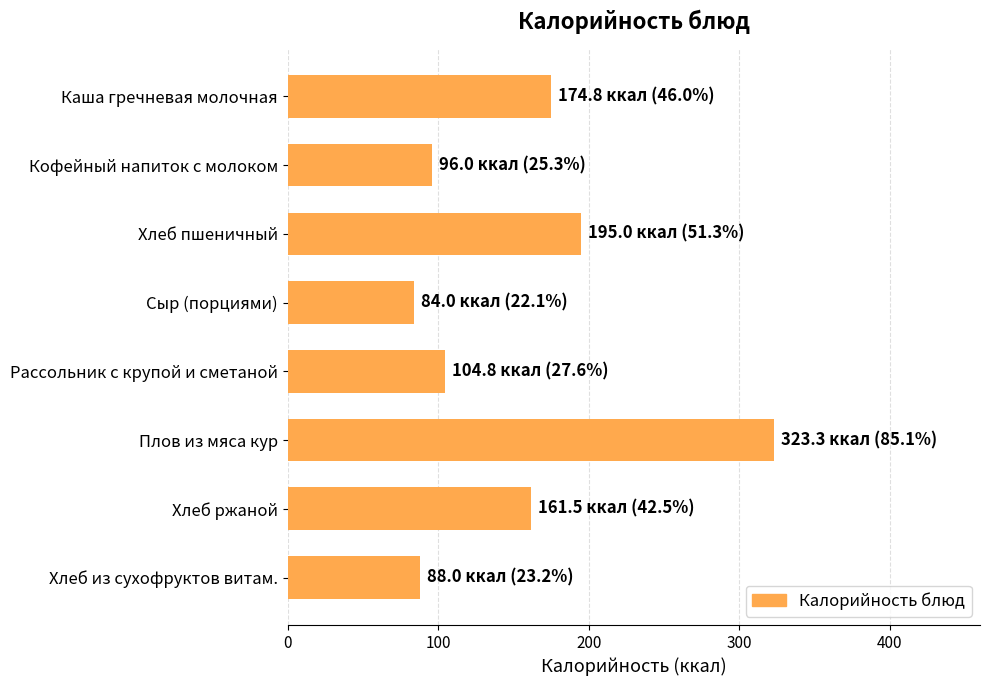

What is the difference between the second highest and second lowest values?

107.0